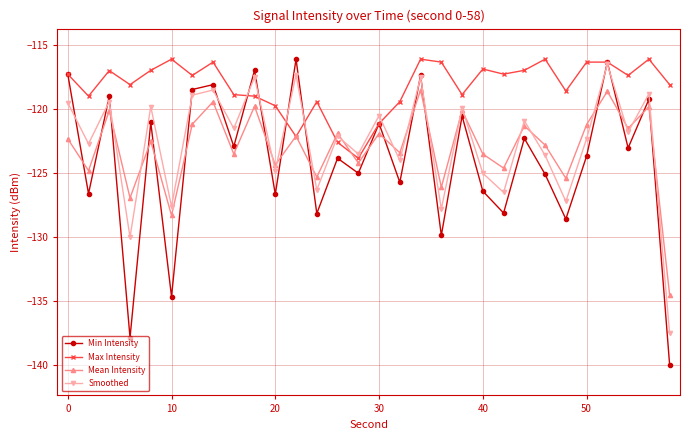

What is the sum of all Min Intensity values?

-3719.7